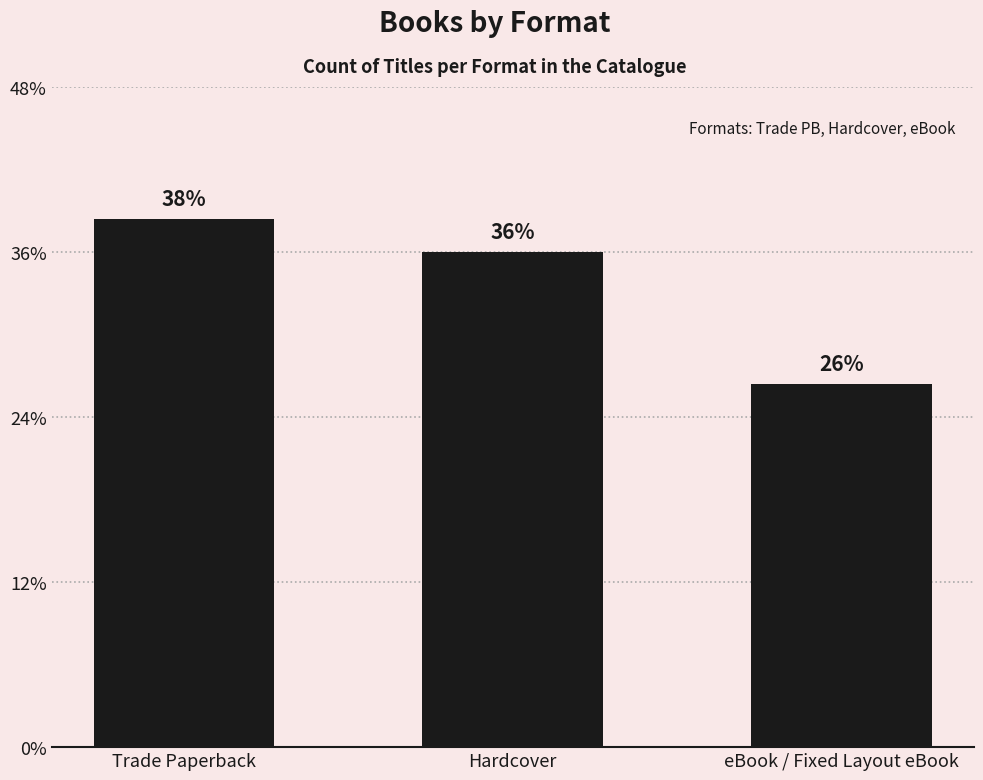

Is it true that the value at Hardcover is 6?

False